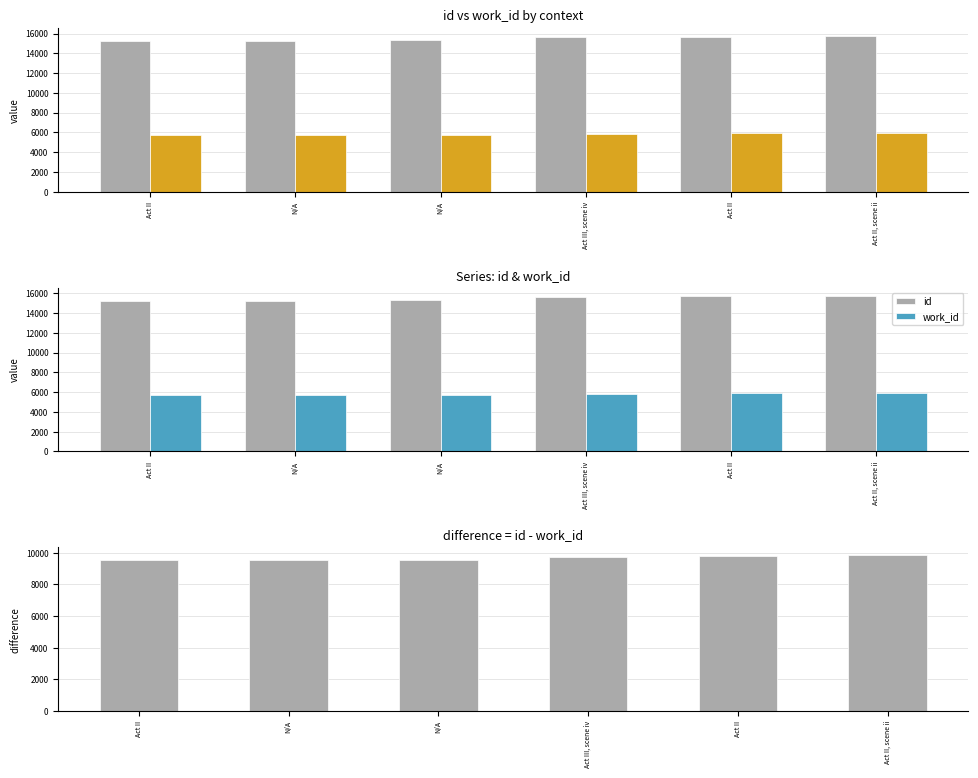

What is the highest value of the id series?

15778